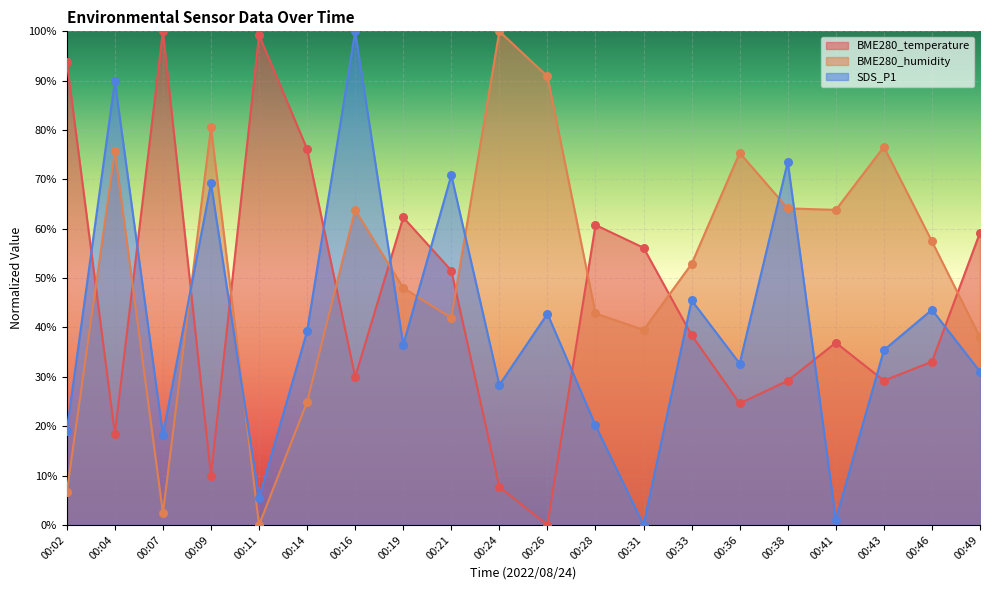

At which category is the sum across all series the highest?

00:16